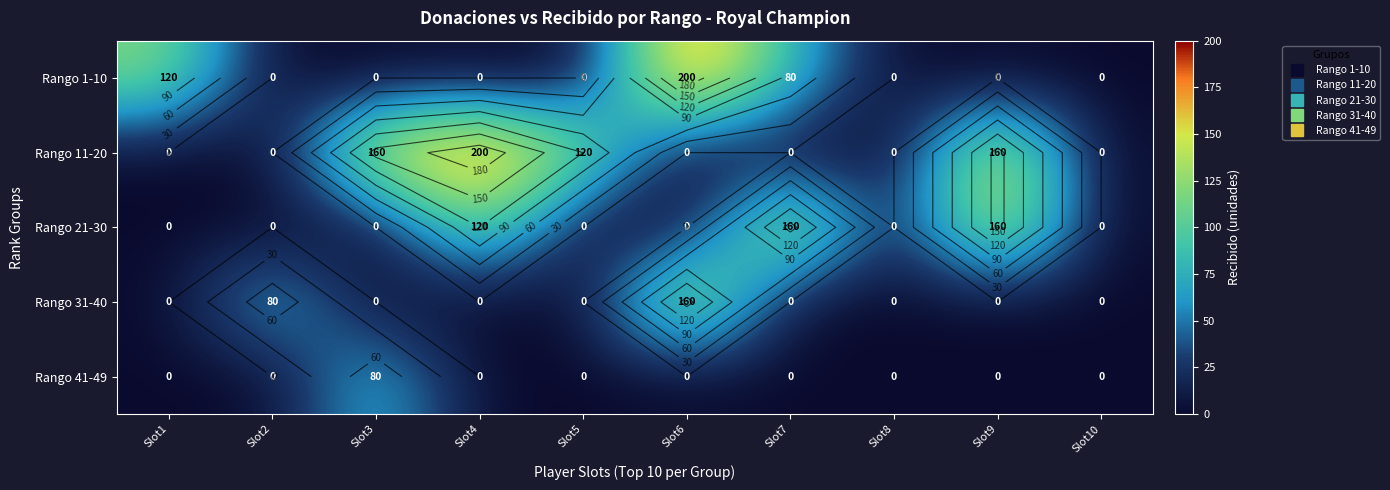

Is the value of Rango 1-10 at Slot9 greater than the value of Rango 11-20 at Slot10?

No